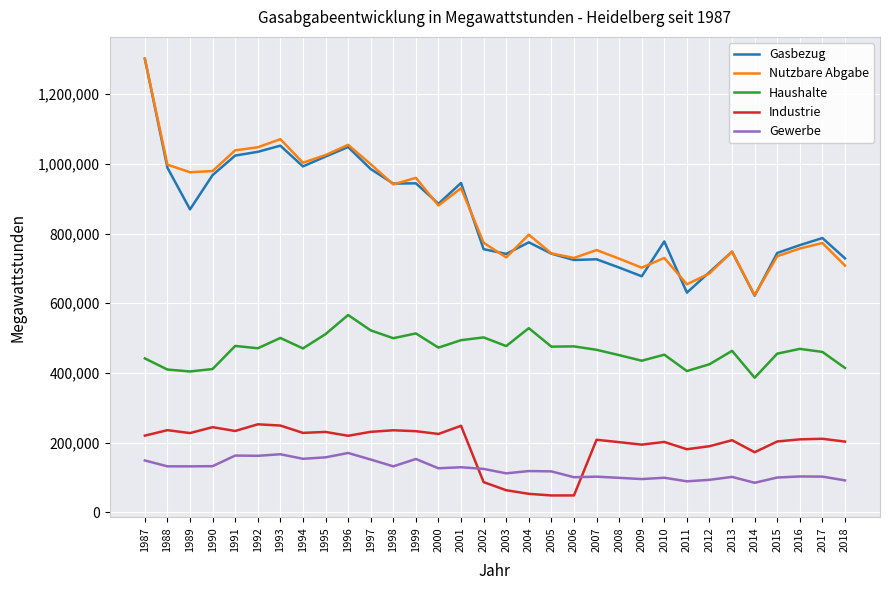

What is the difference between the highest and lowest values at 2013?

646567